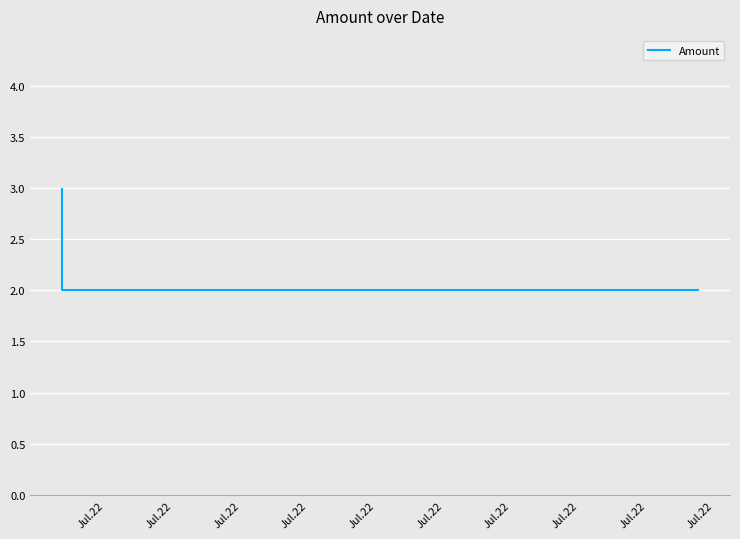

Approximately how many times larger is the value at Jul.22 compared to Jul.22?

1.5